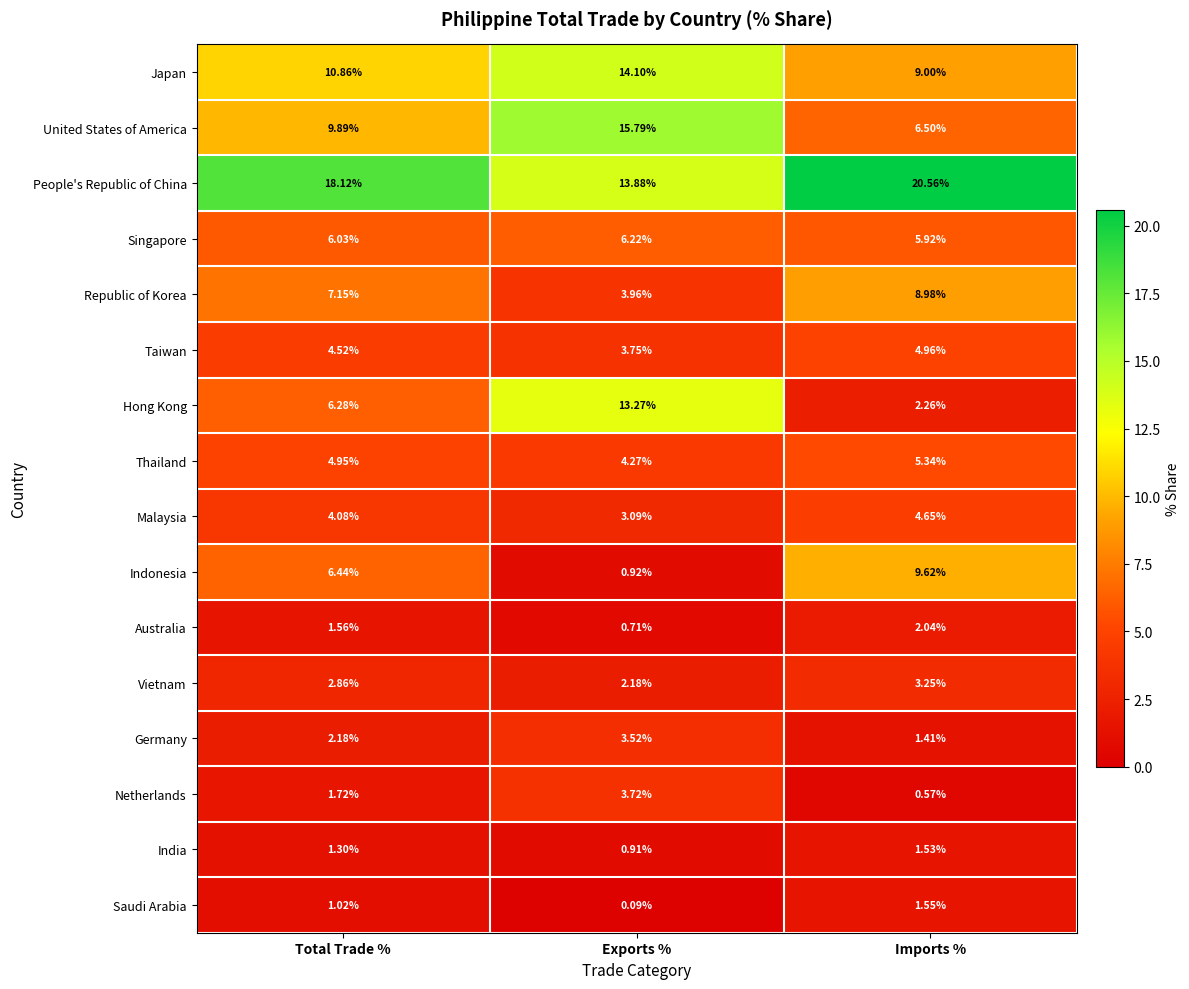

Which category has the highest value in the Malaysia series?

Imports %